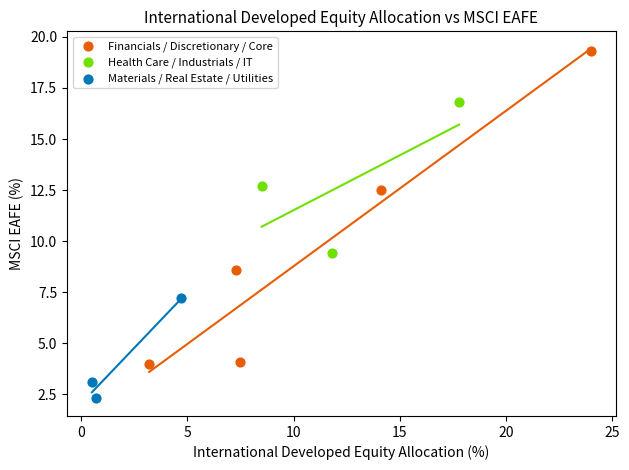

Which series contains the highest Y value?

Financials / Discretionary / Core